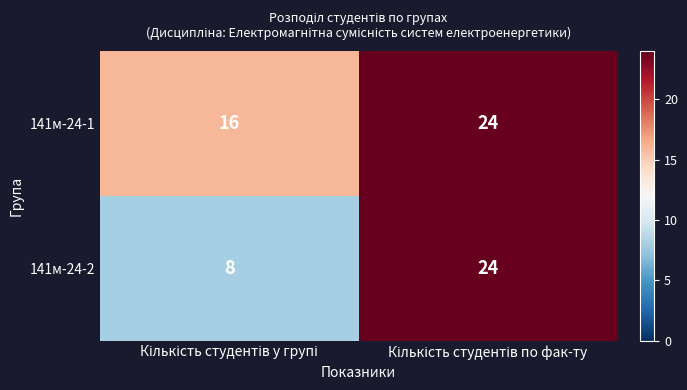

How many categories are shown in the chart?

2